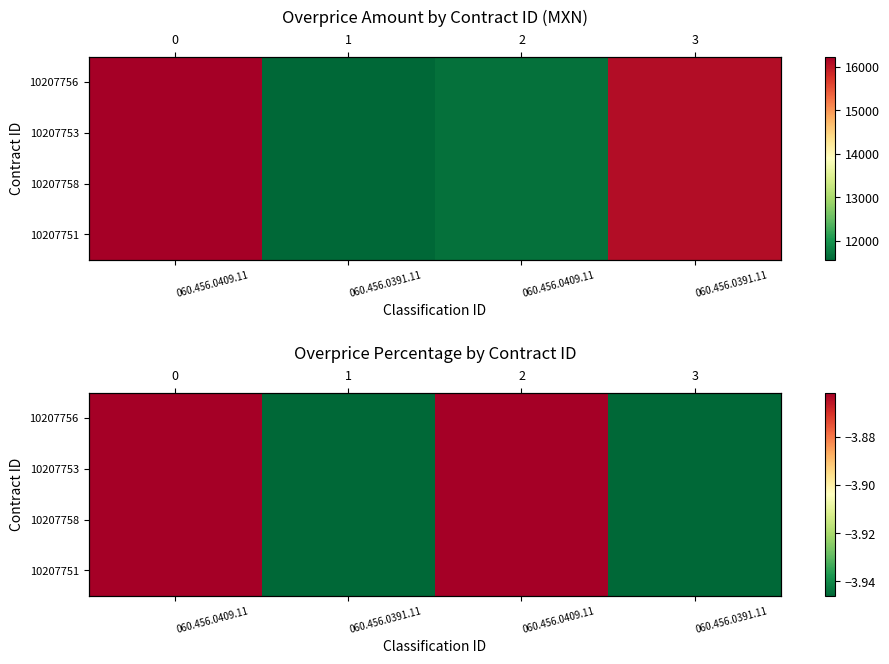

What is the average value of the 10207756 series?

-3.9